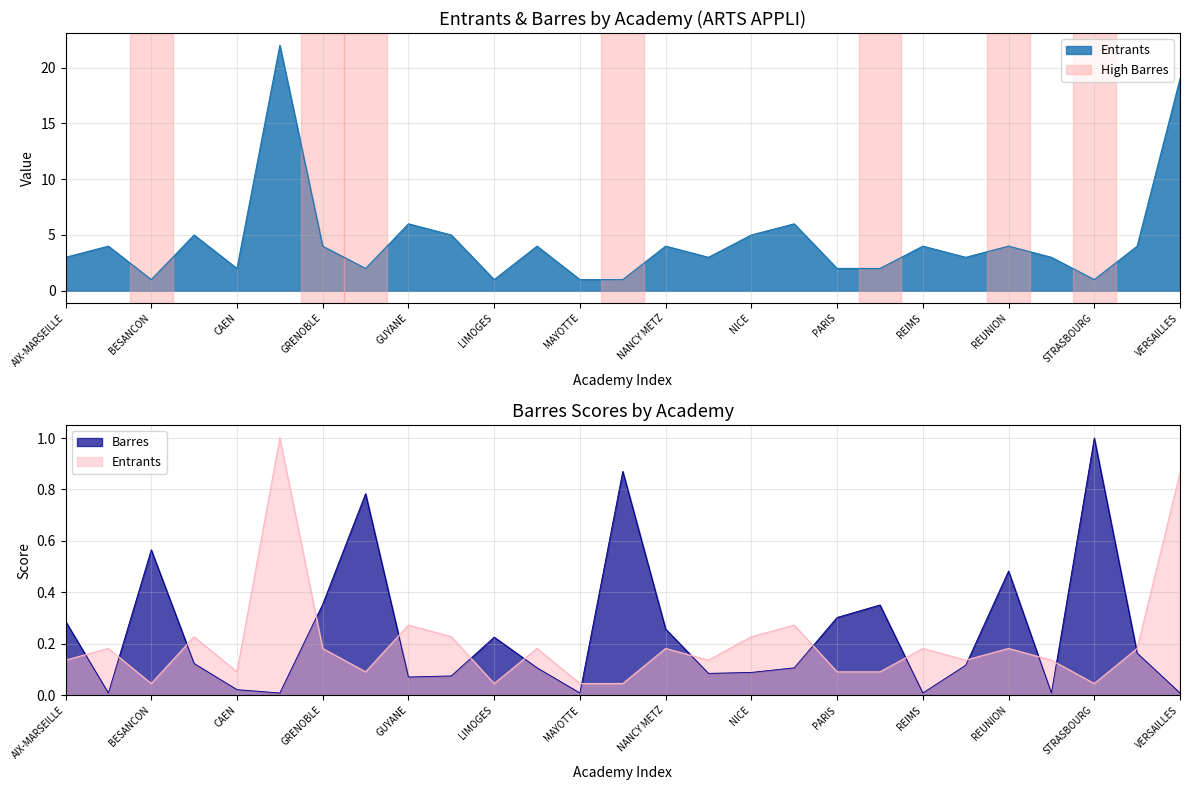

At which label does Entrants reach its peak?

CRETEIL